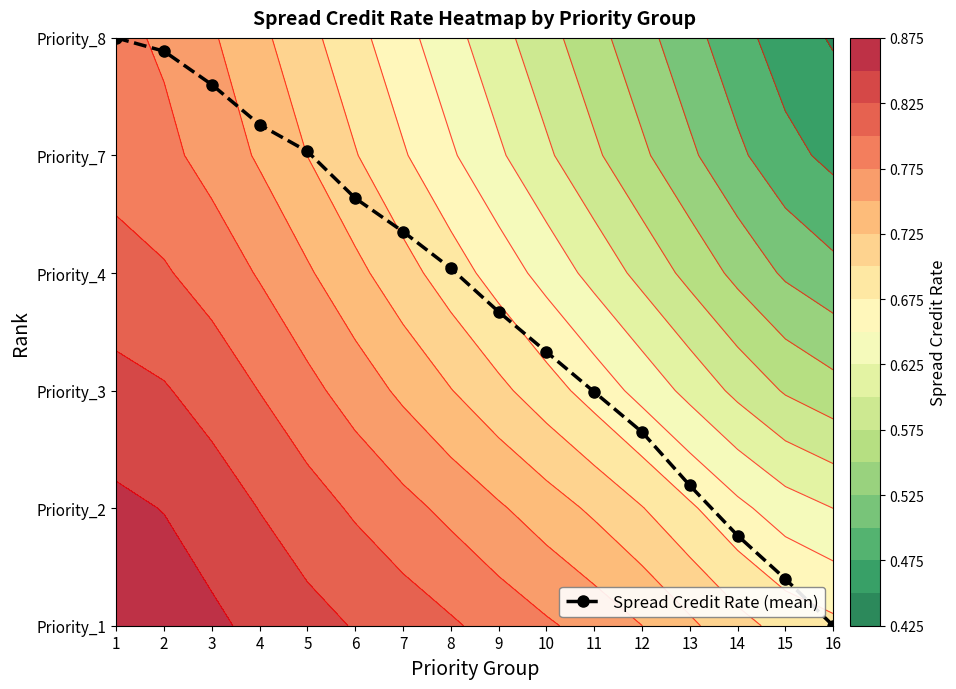

Reading left to right, extract all data points from this chart.

1=5.0	2=4.9	3=4.6	4=4.3	5=4.0	6=3.6	7=3.4	8=3.0	9=2.7	10=2.3	11=2.0	12=1.6	13=1.2	14=0.8	15=0.4	16=0.0